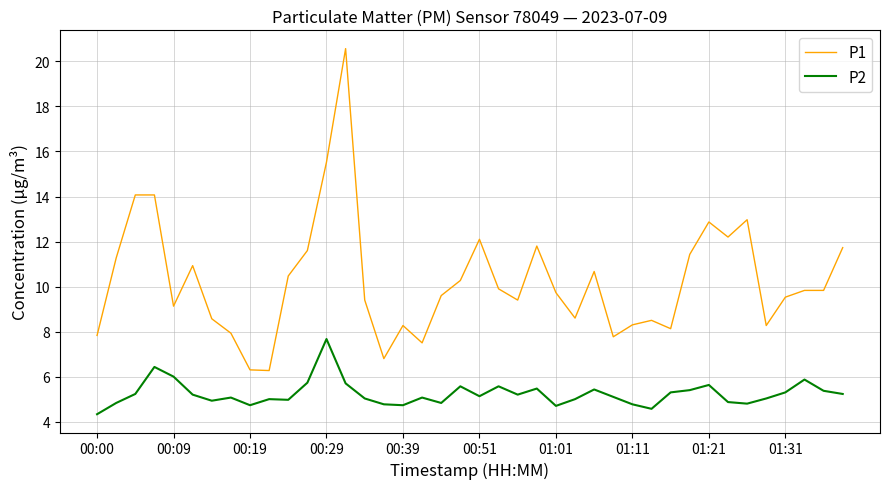

What is the highest value of the P1 series?

20.6